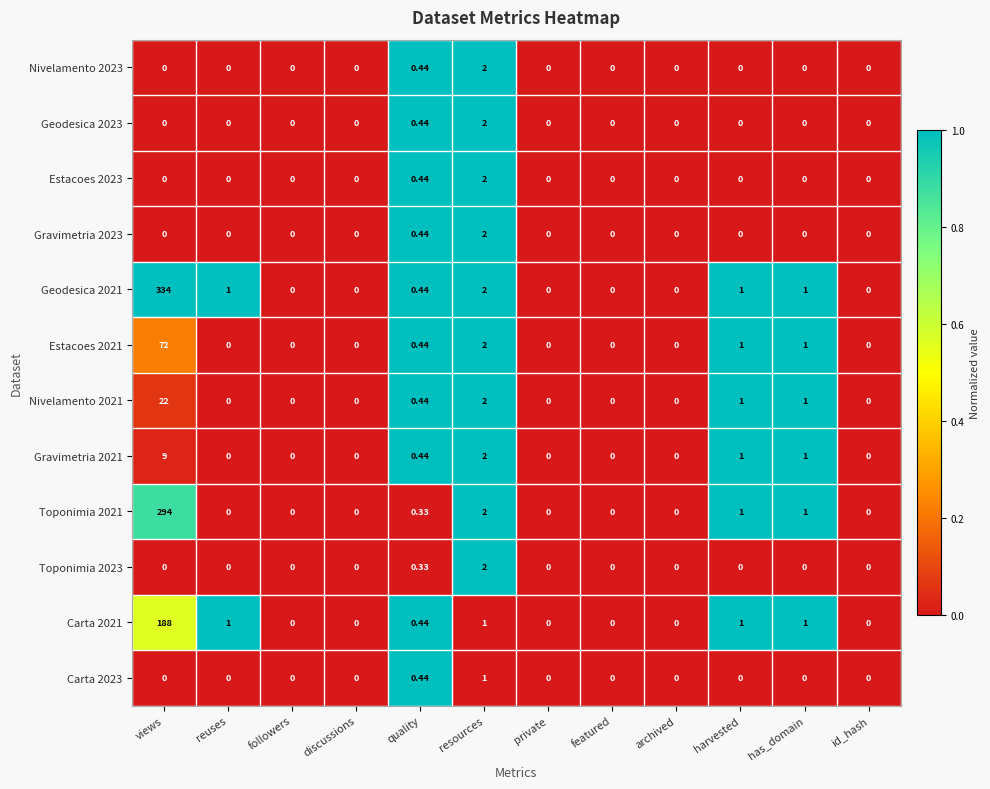

Count the number of categories in the chart.

12